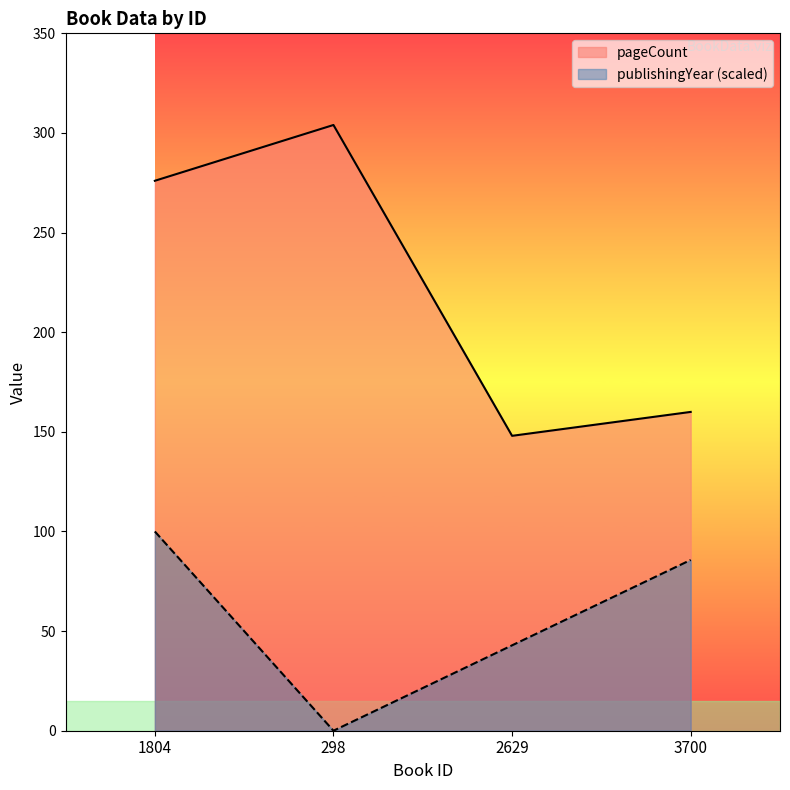

True or false: publishingYear has more than 2 interior local peaks.

False